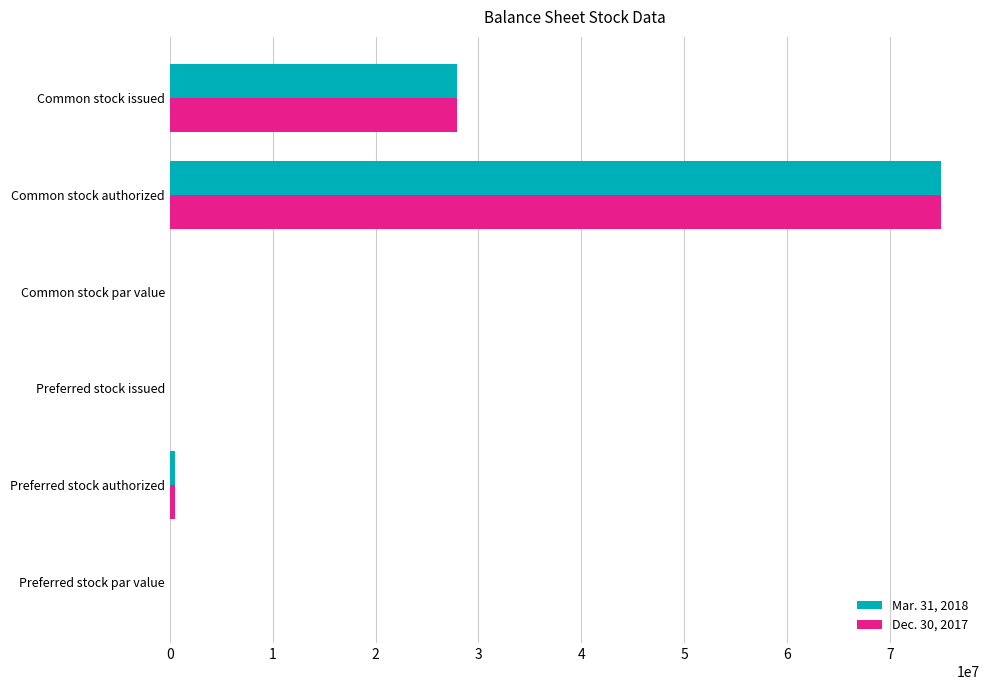

What is the highest value of the Dec. 30, 2017 series?

75000000